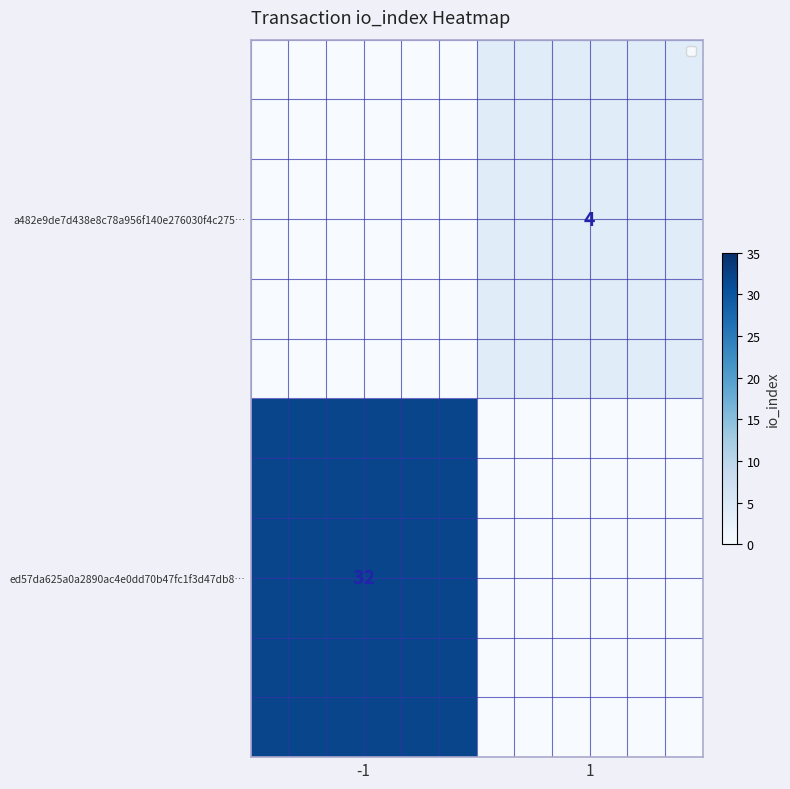

At which category is the sum across all series the highest?

-1